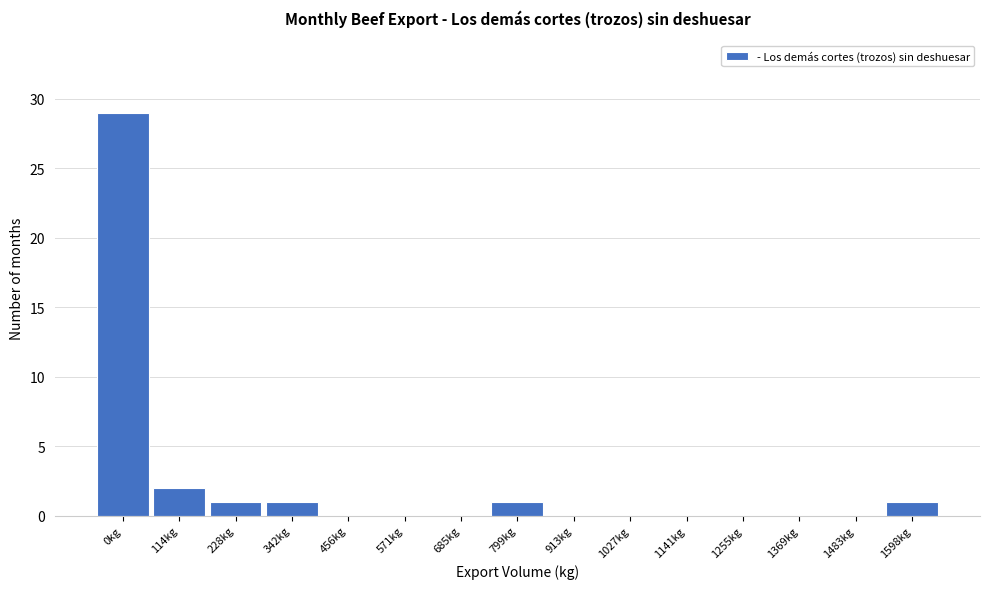

Reading right to left, what are all the values shown in this chart?

1598kg=1	1483kg=0	1369kg=0	1255kg=0	1141kg=0	1027kg=0	913kg=0	799kg=1	685kg=0	571kg=0	456kg=0	342kg=1	228kg=1	114kg=2	0kg=29